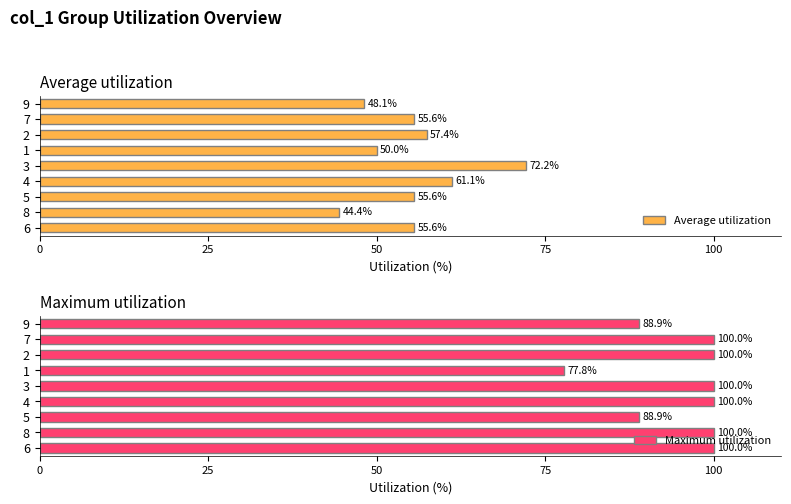

Is it true that Maximum utilization equals 152.9 at 6?

False